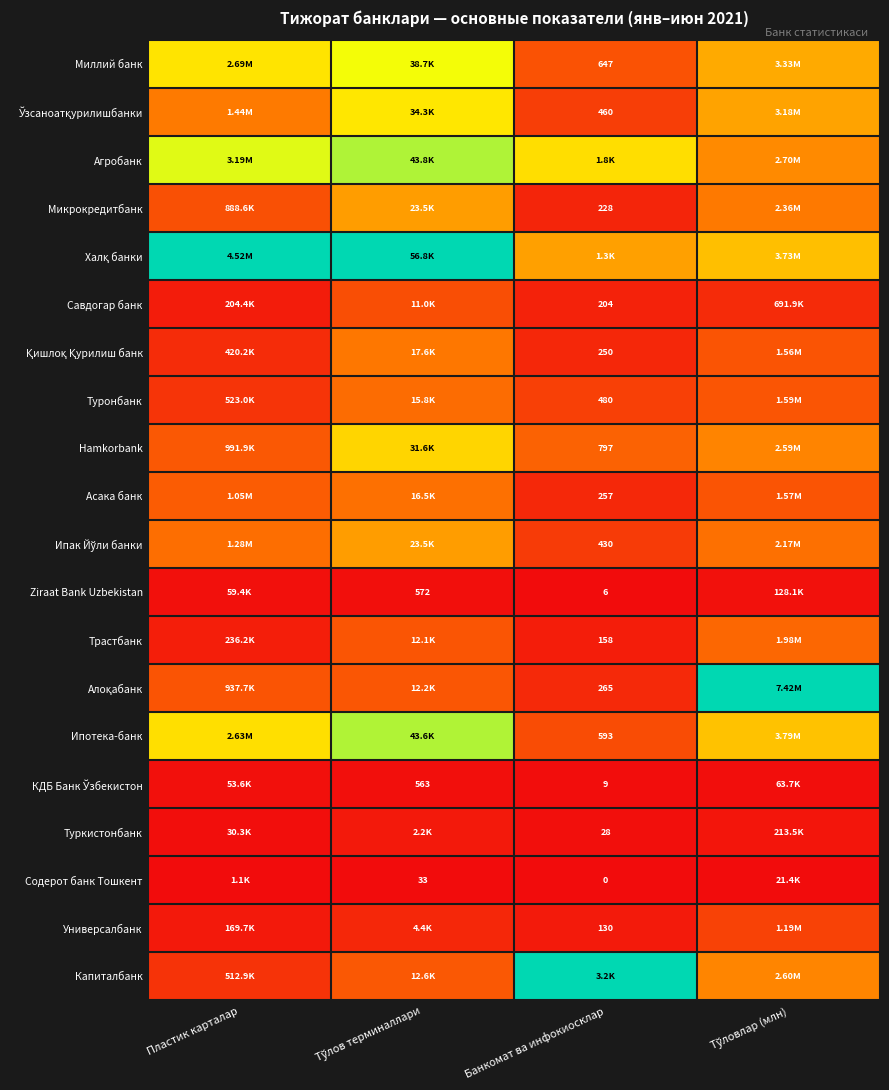

The Туркистонбанк series shows 0.0 at Банкомат ва инфокиосклар. True or false?

False